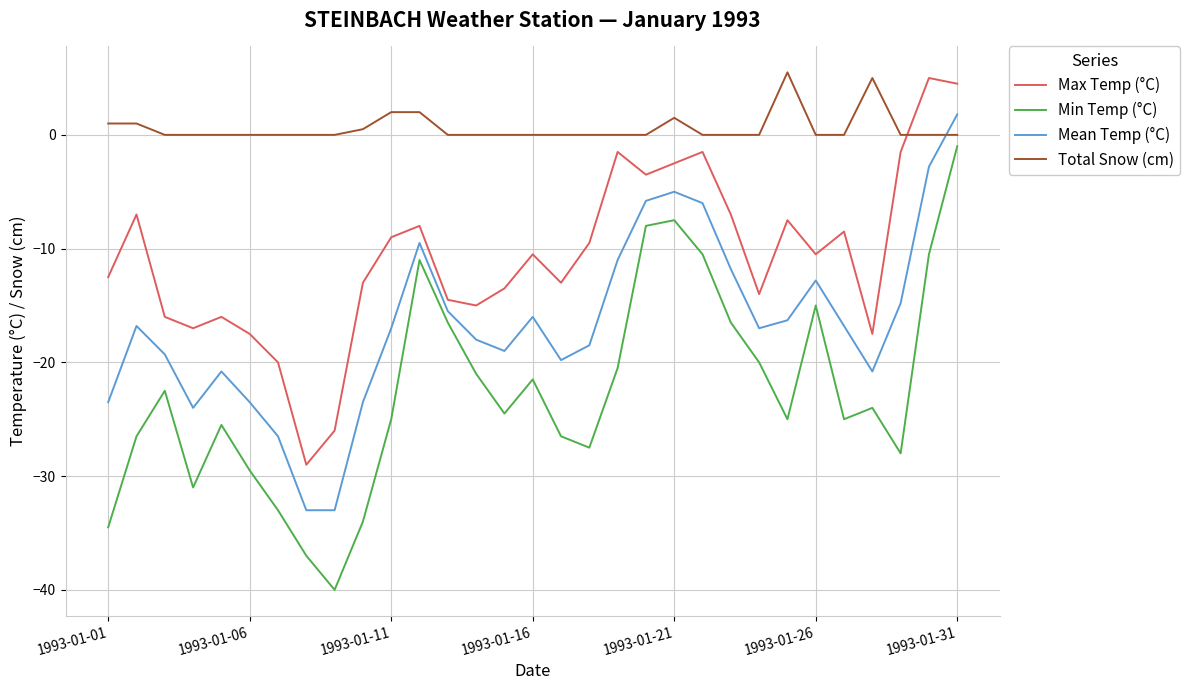

Count the number of categories in the chart.

31